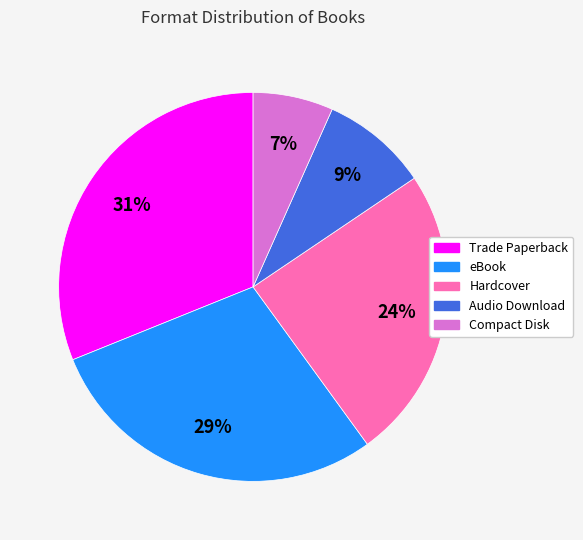

What is the ratio of the value at Trade Paperback to the value at Hardcover?

1.3